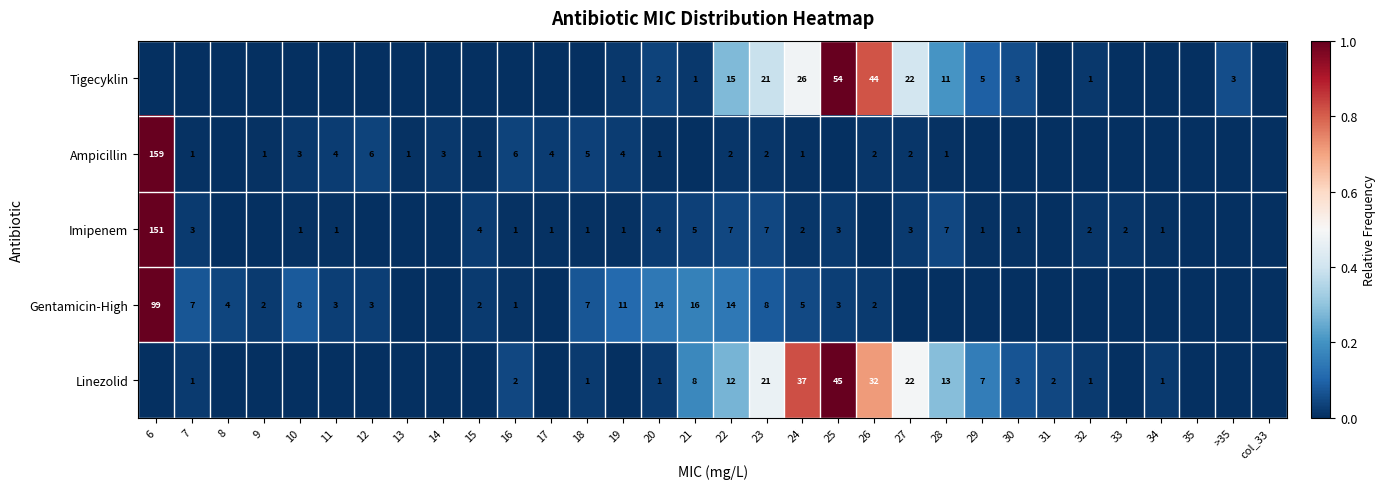

What is the sum of the Imipenem values at 19 and 25?

4